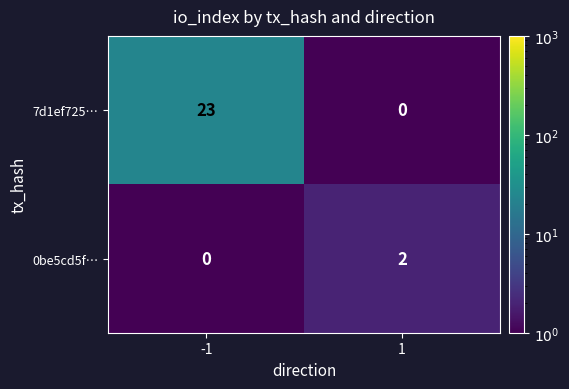

List the series in order of their overall mean, highest first.

7d1ef725…, 0be5cd5f…